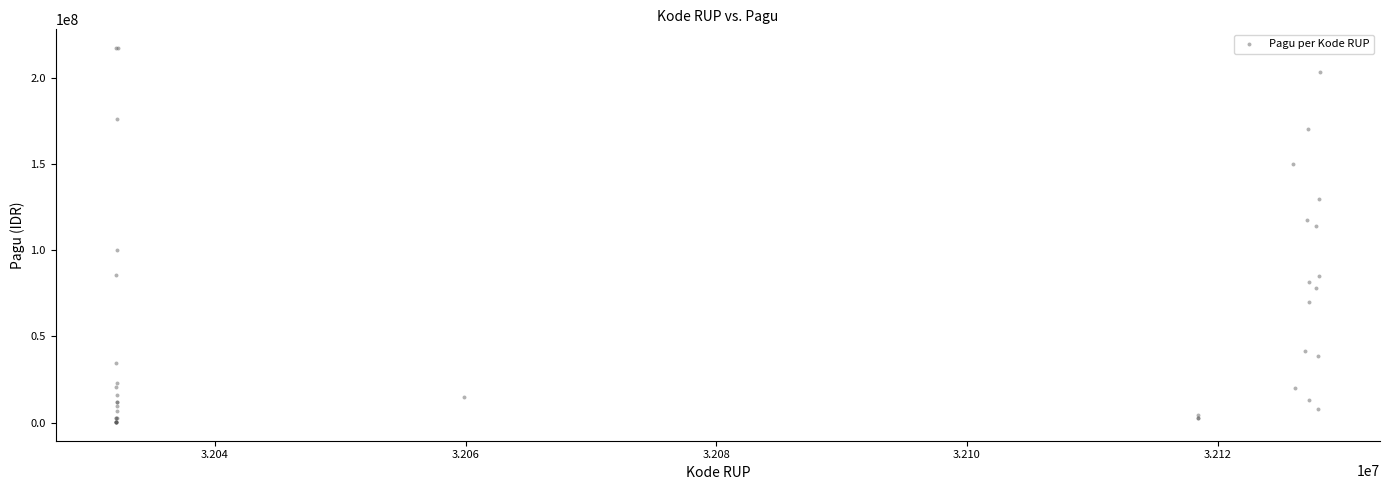

What Y value in the scatter plot is closest to 108830000?

114296000